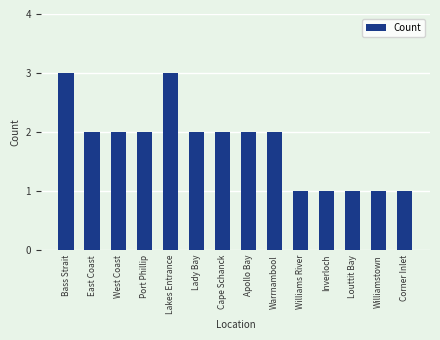

What is the label of the 7th bar from the right?

Apollo Bay